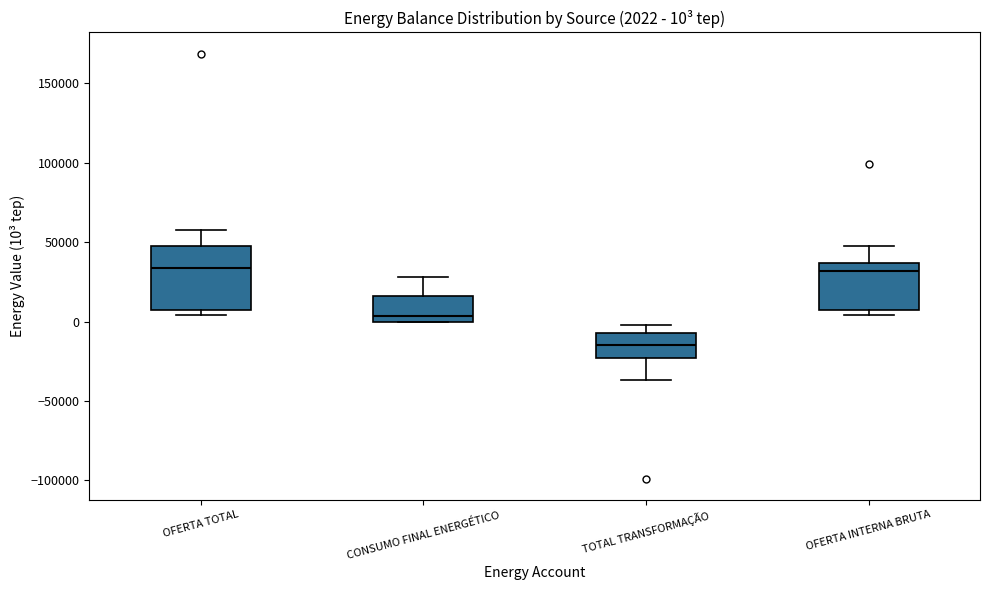

Which box's median line is the lowest?

TOTAL TRANSFORMAÇÃO